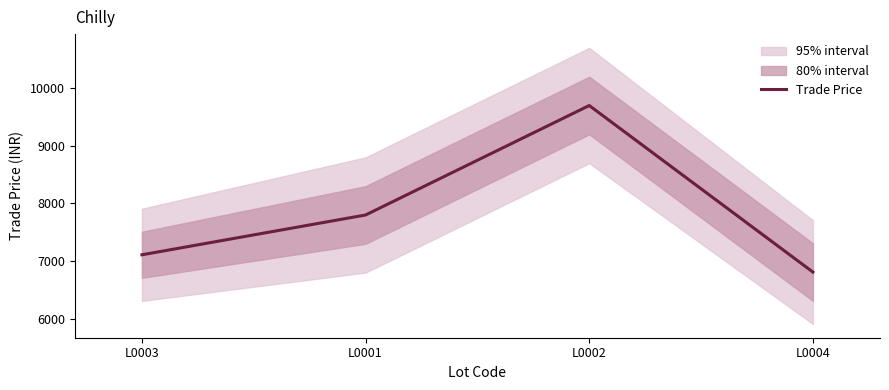

What is the change in value from L0001 to L0002?

+1900